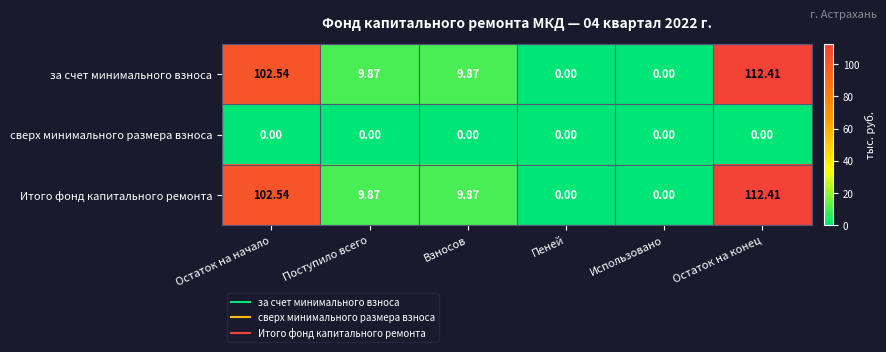

What is the total value across all series at Остаток на начало?

205.1